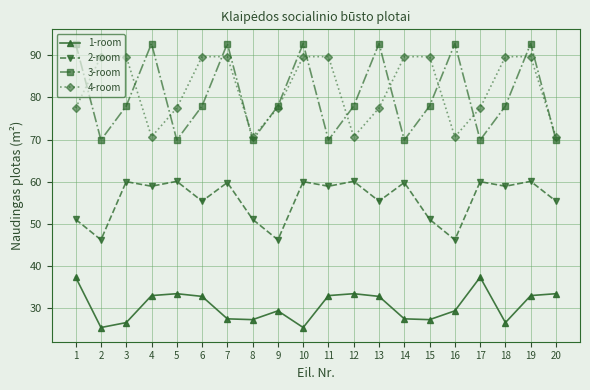

List the series in order of their peak value, highest first.

3-room, 4-room, 2-room, 1-room